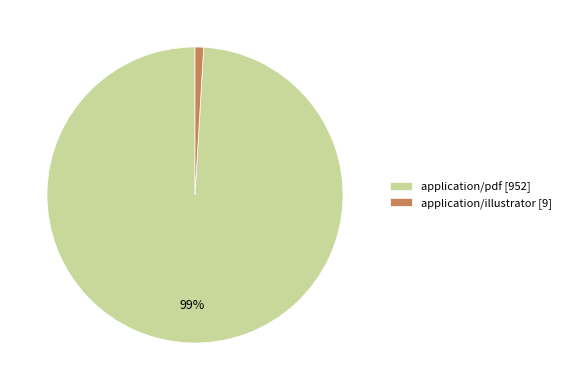

To the nearest percent, what is the average slice percentage?

50%